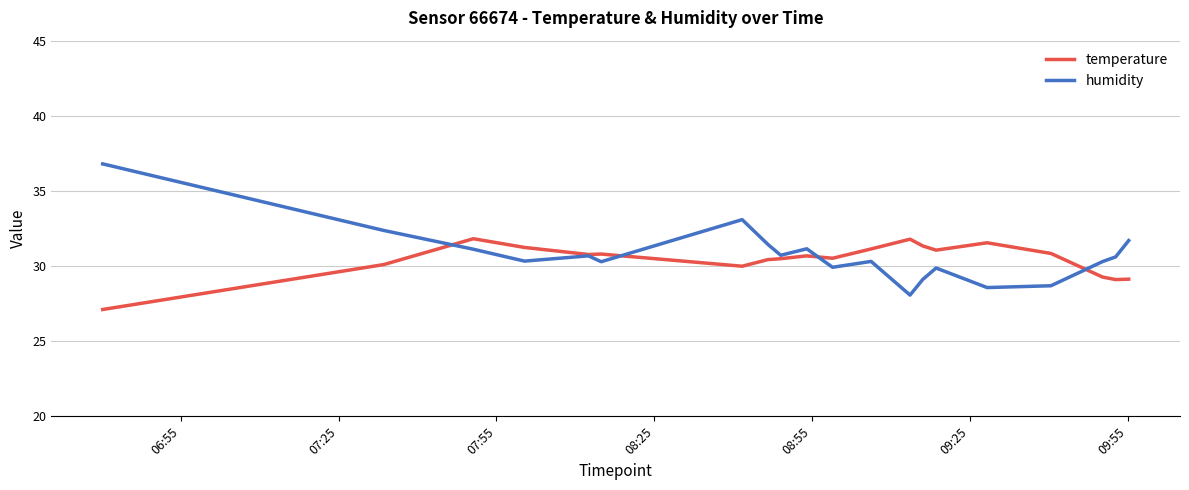

True or false: temperature has more than 1 points higher than both neighbors.

True